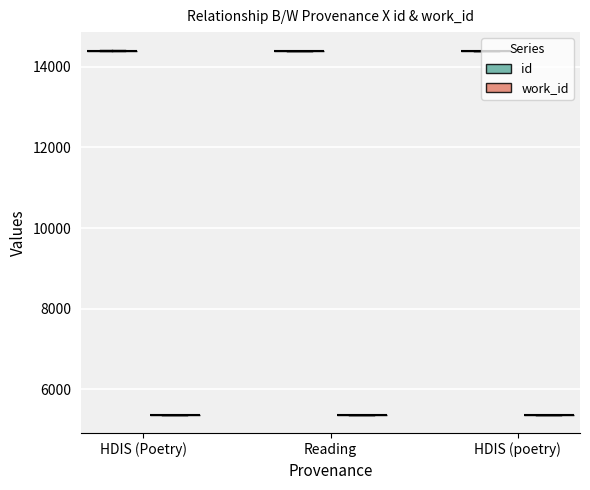

Reading left to right, what are all the values shown in this chart?

id: 14385	14389	14391	14401	14402	14412
work_id: 5366	5366	5366	5366	5366	5366